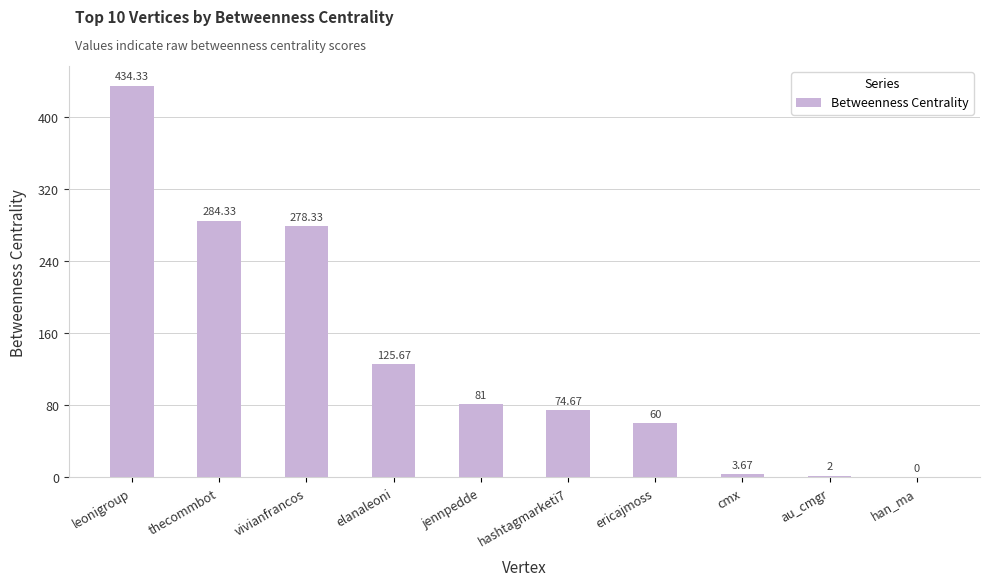

What is the ratio of the value at hashtagmarketi7 to the value at ericajmoss?

1.2